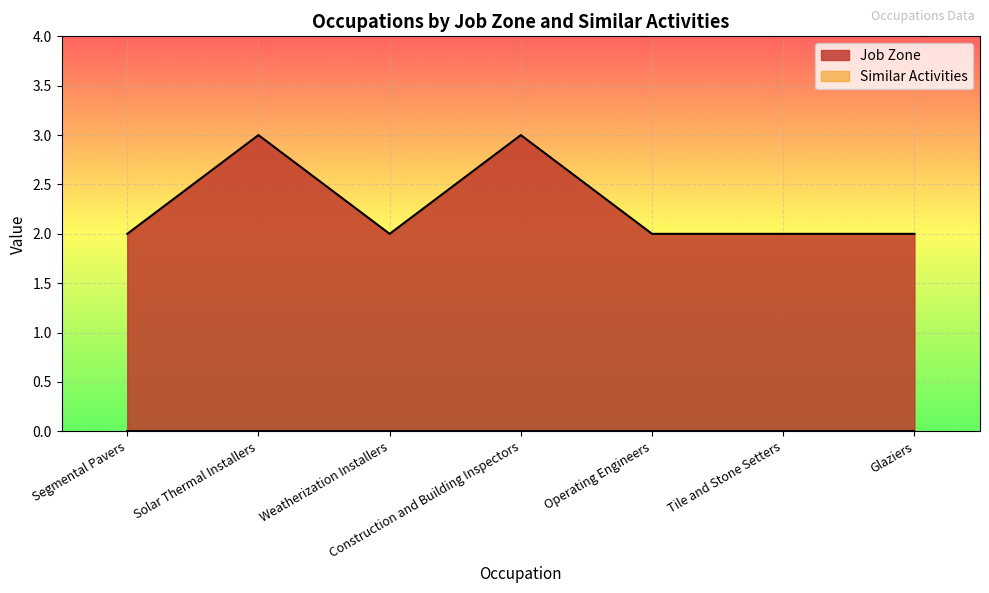

Reading left to right, list all the values displayed in this chart.

2	3	2	3	2	2	2